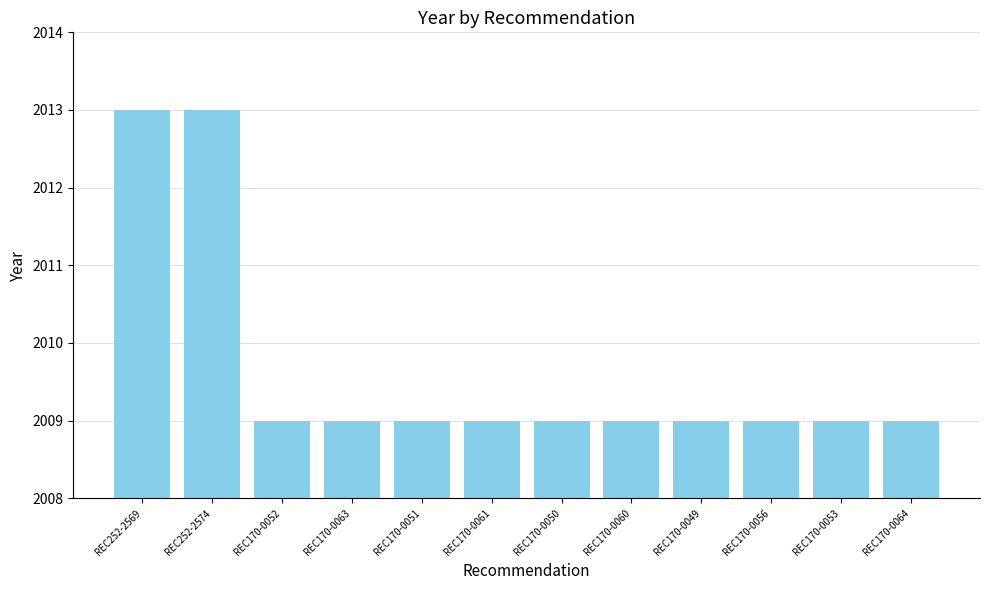

Approximately how many times larger is the value at REC252-2574 compared to REC170-0051?

1.0